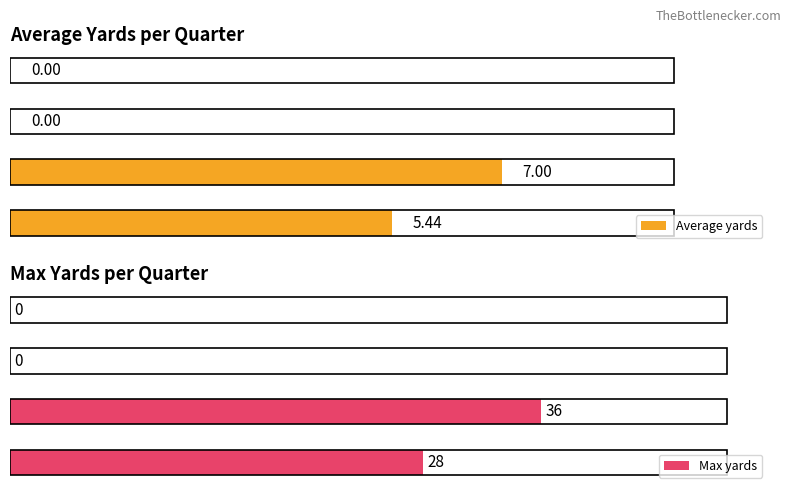

Read the Average yards value at Q2.

7.0